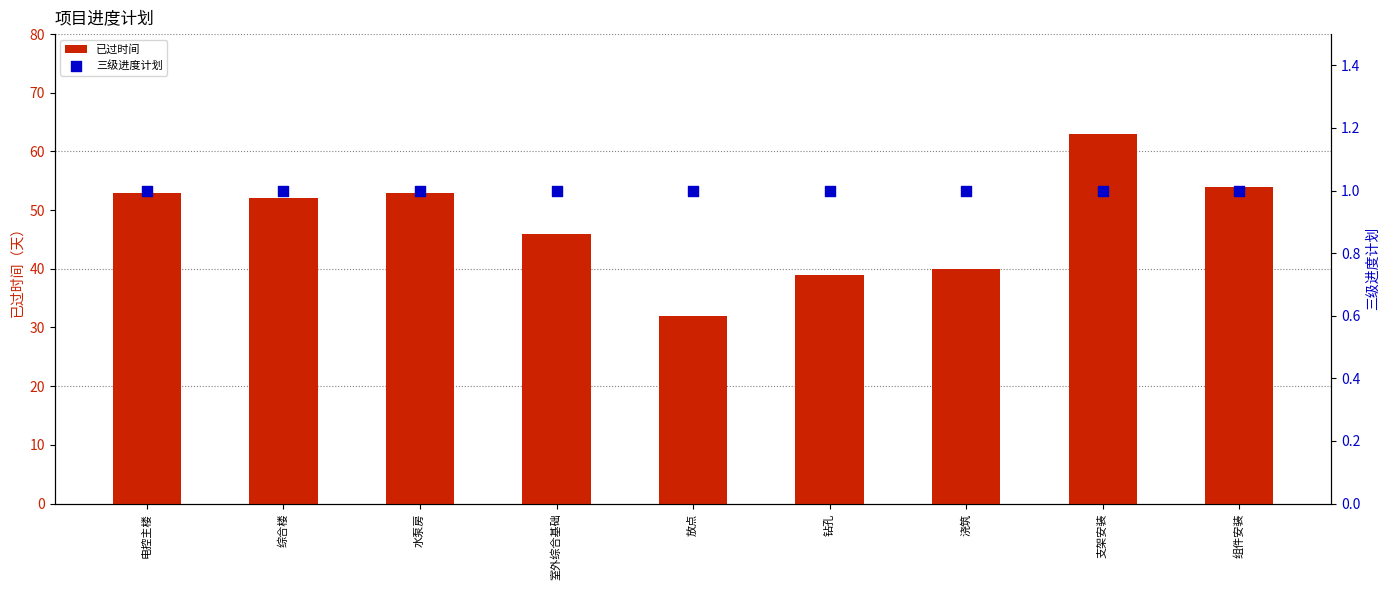

What are all the series names shown in the legend?

已过时间, 三级进度计划